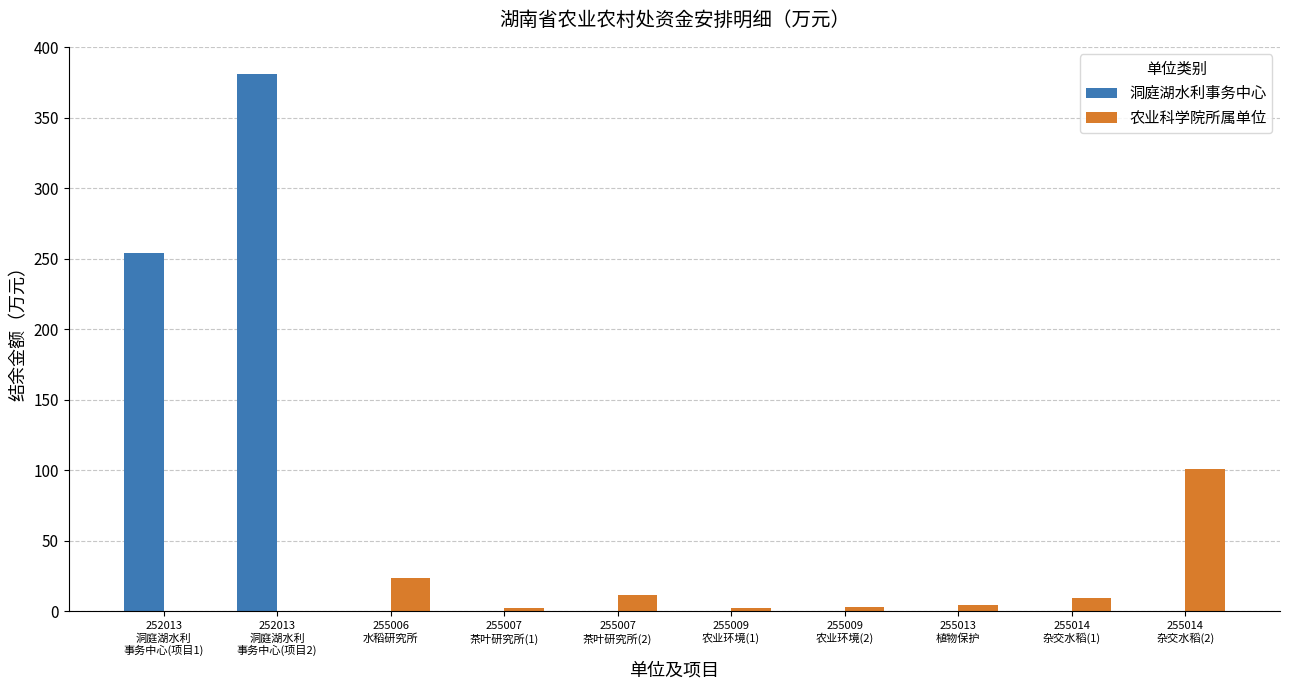

What is the sum of all 洞庭湖水利事务中心 values?

635.7